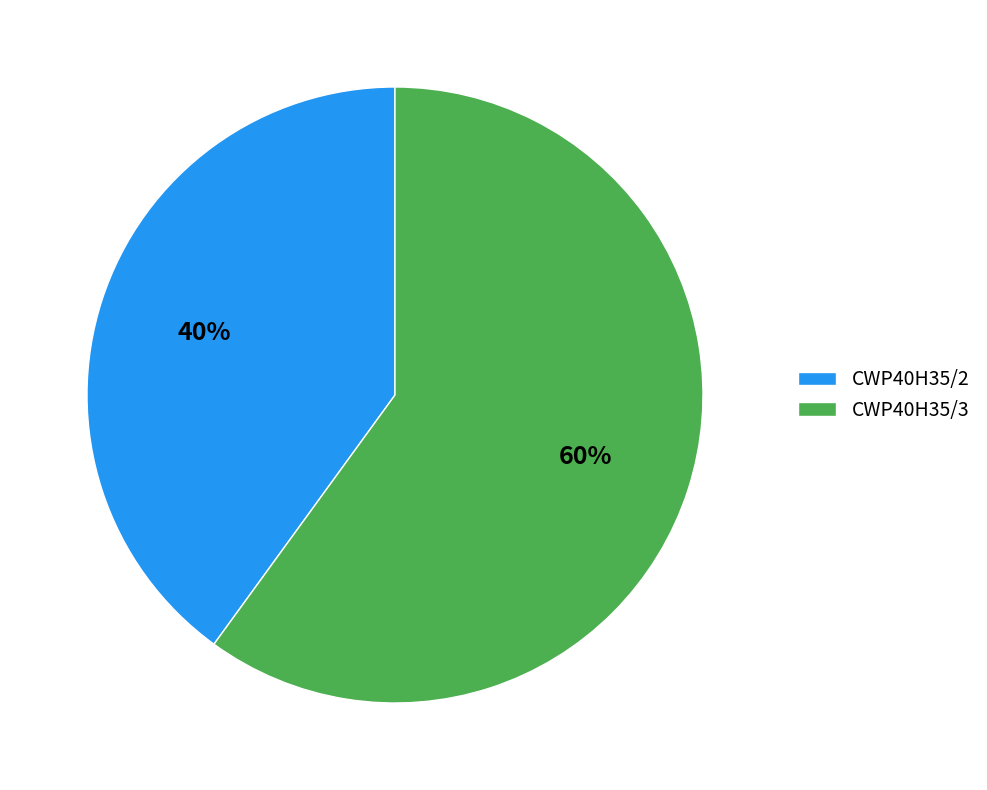

To the nearest percent, what is the average slice percentage?

50%